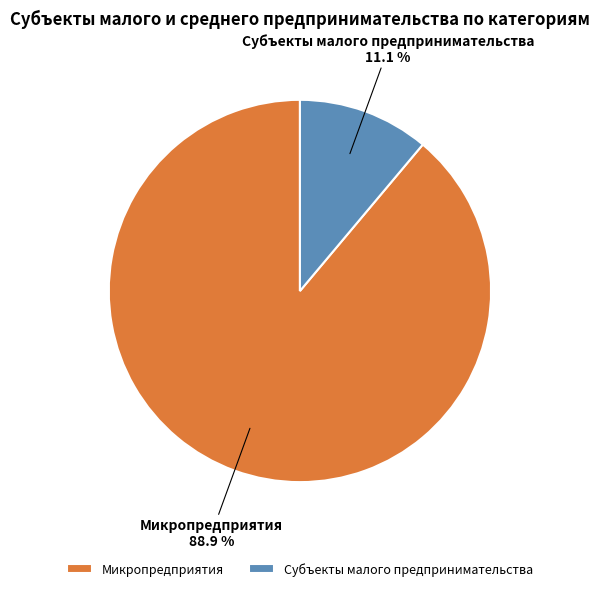

To the nearest percent, what is the difference between the largest and smallest slice percentages?

78%